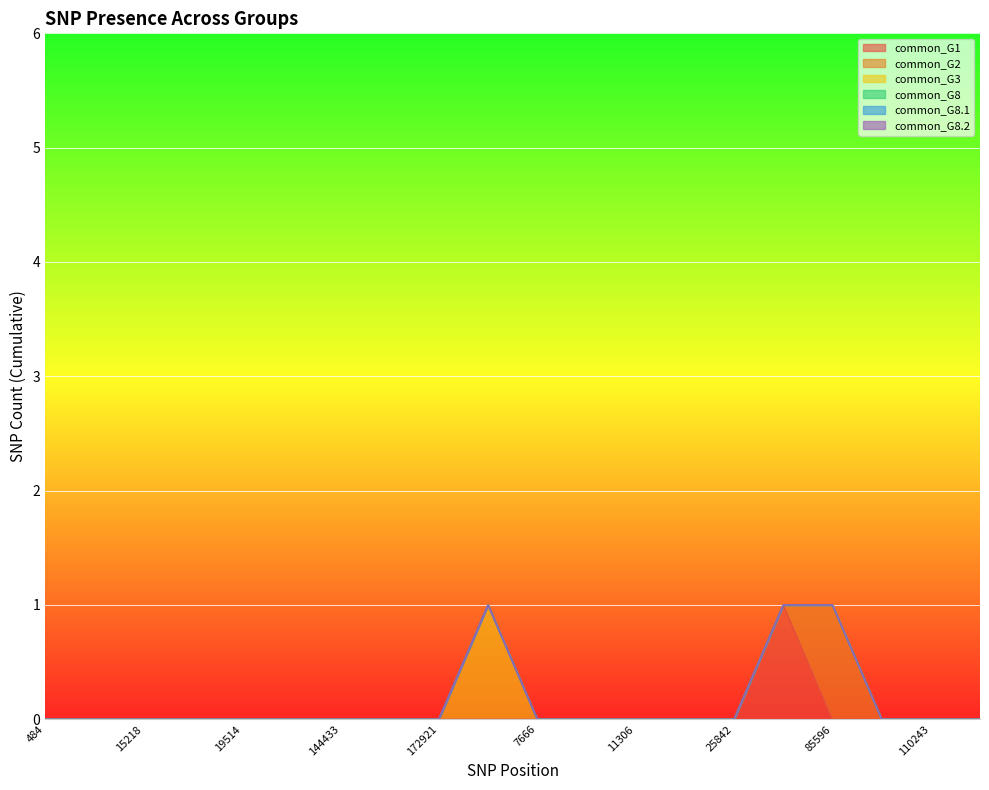

True or false: common_G3 and common_G2 cross at least once.

False